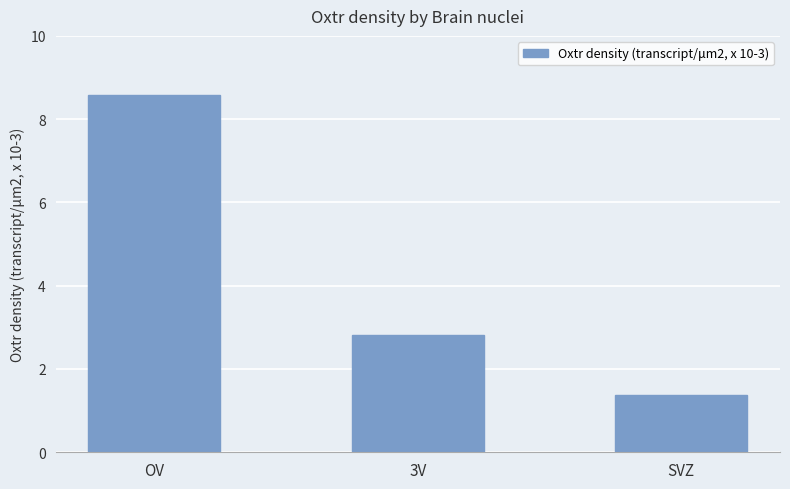

The chart shows a value of 4.1 at 3V. True or false?

False